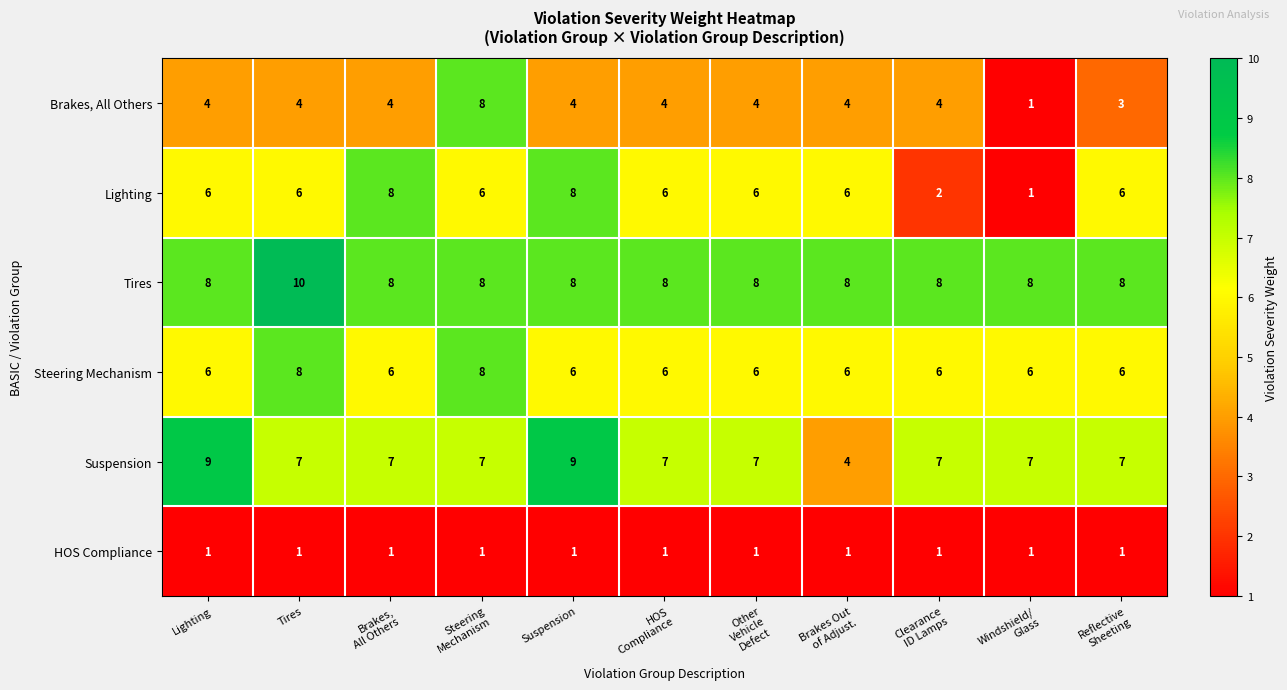

Which series has the largest total across all categories?

Tires